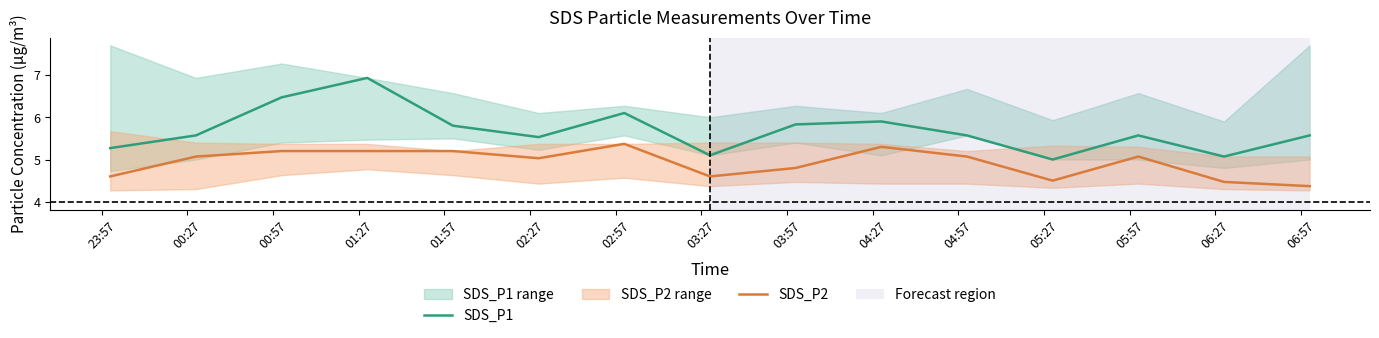

True or false: SDS_P2 and SDS_P1 cross at least once.

False